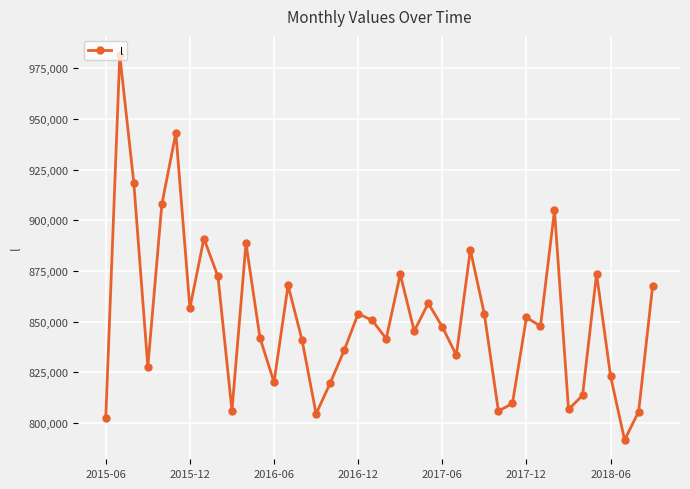

How many interior local peaks (higher than both neighbors) does the data have?

12